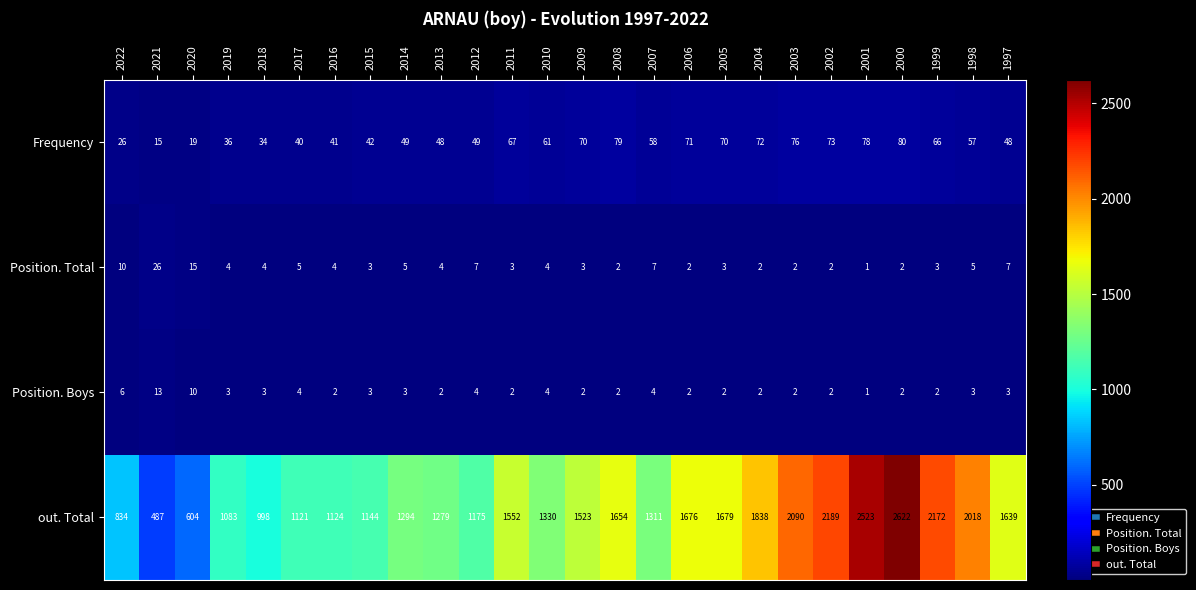

The out. Total series shows 117 at 2021. True or false?

False